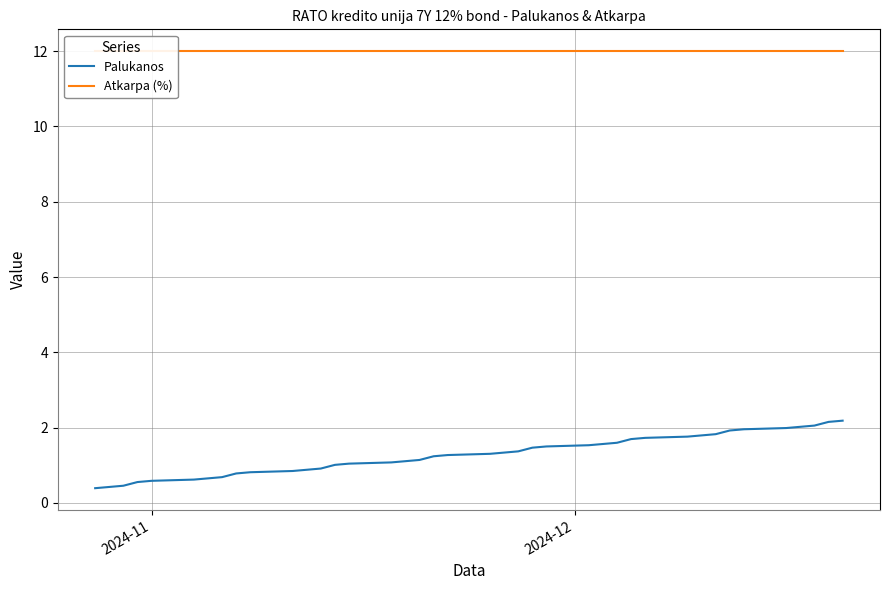

True or false: Palukanos has more than 0 interior local peaks.

False